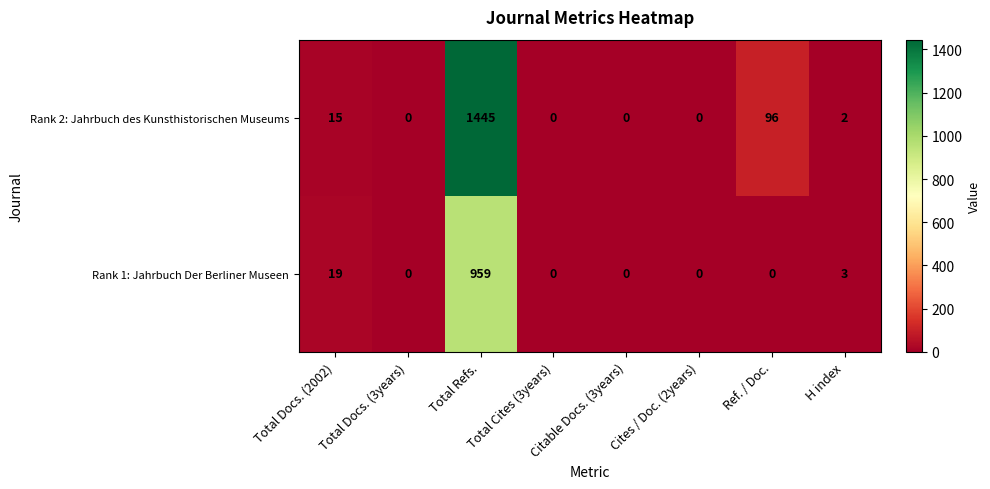

What is the total value across all series at Total Docs. (2002)?

34